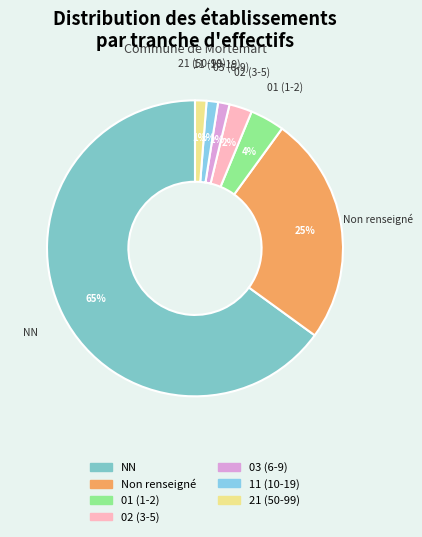

How many slices are in this pie chart?

7